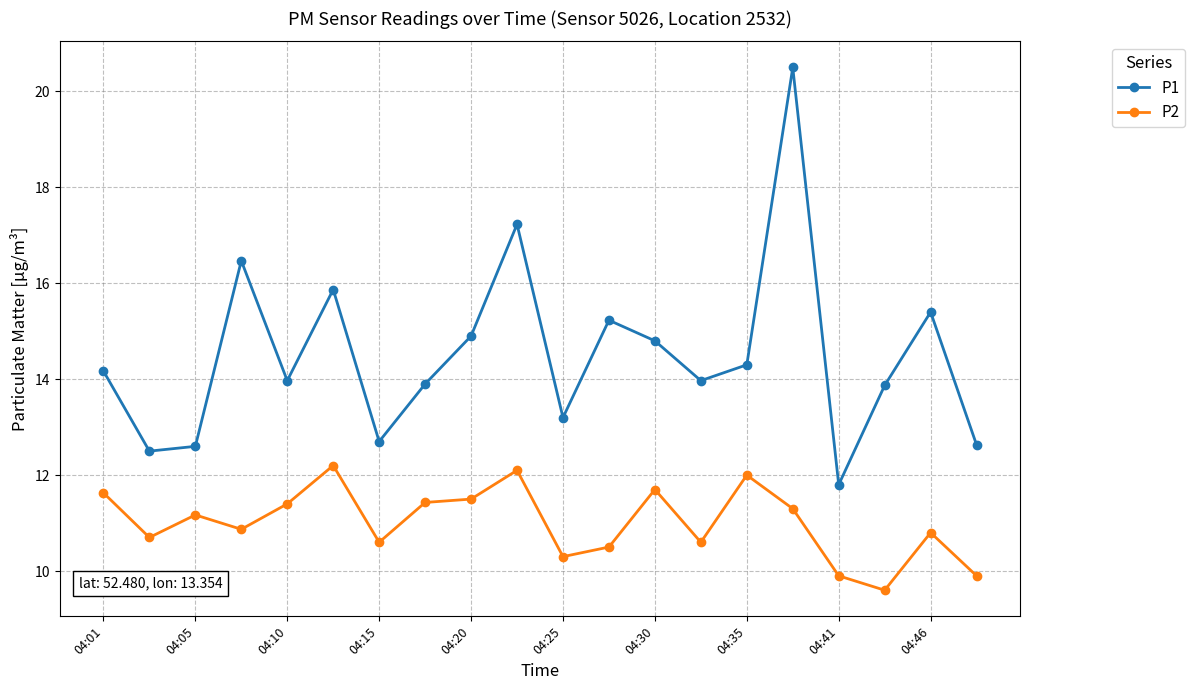

What is the value of the P1 point at the 19th from the left?

15.4